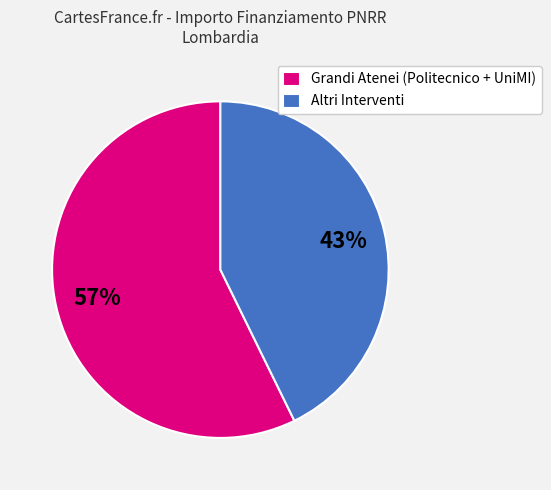

How many slices are in this pie chart?

2